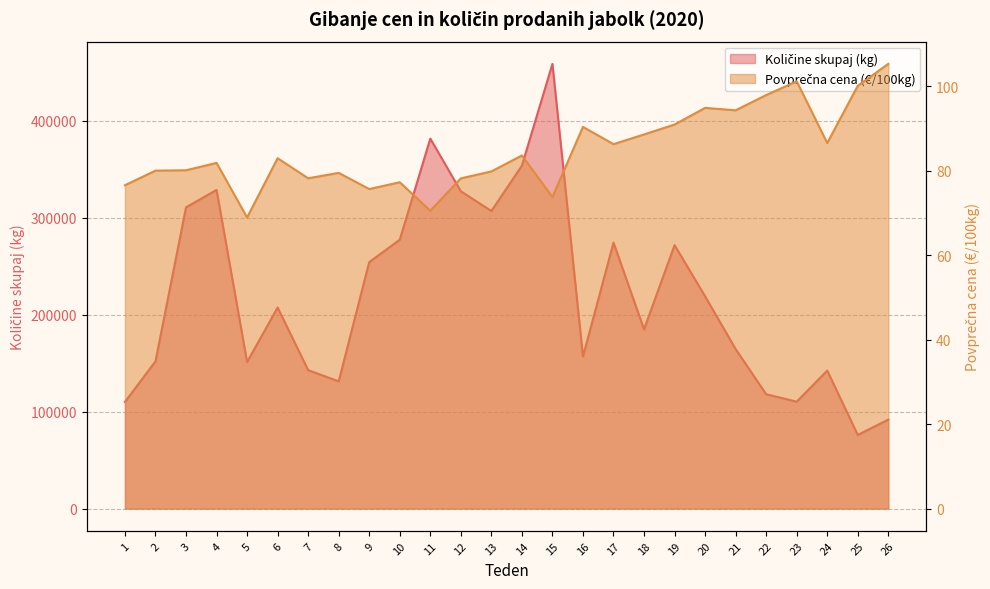

List the labels in order of Povprečna cena (€/100kg) value, smallest first.

5, 11, 15, 9, 1, 10, 12, 7, 8, 13, 2, 3, 4, 6, 14, 17, 24, 18, 16, 19, 21, 20, 22, 25, 23, 26